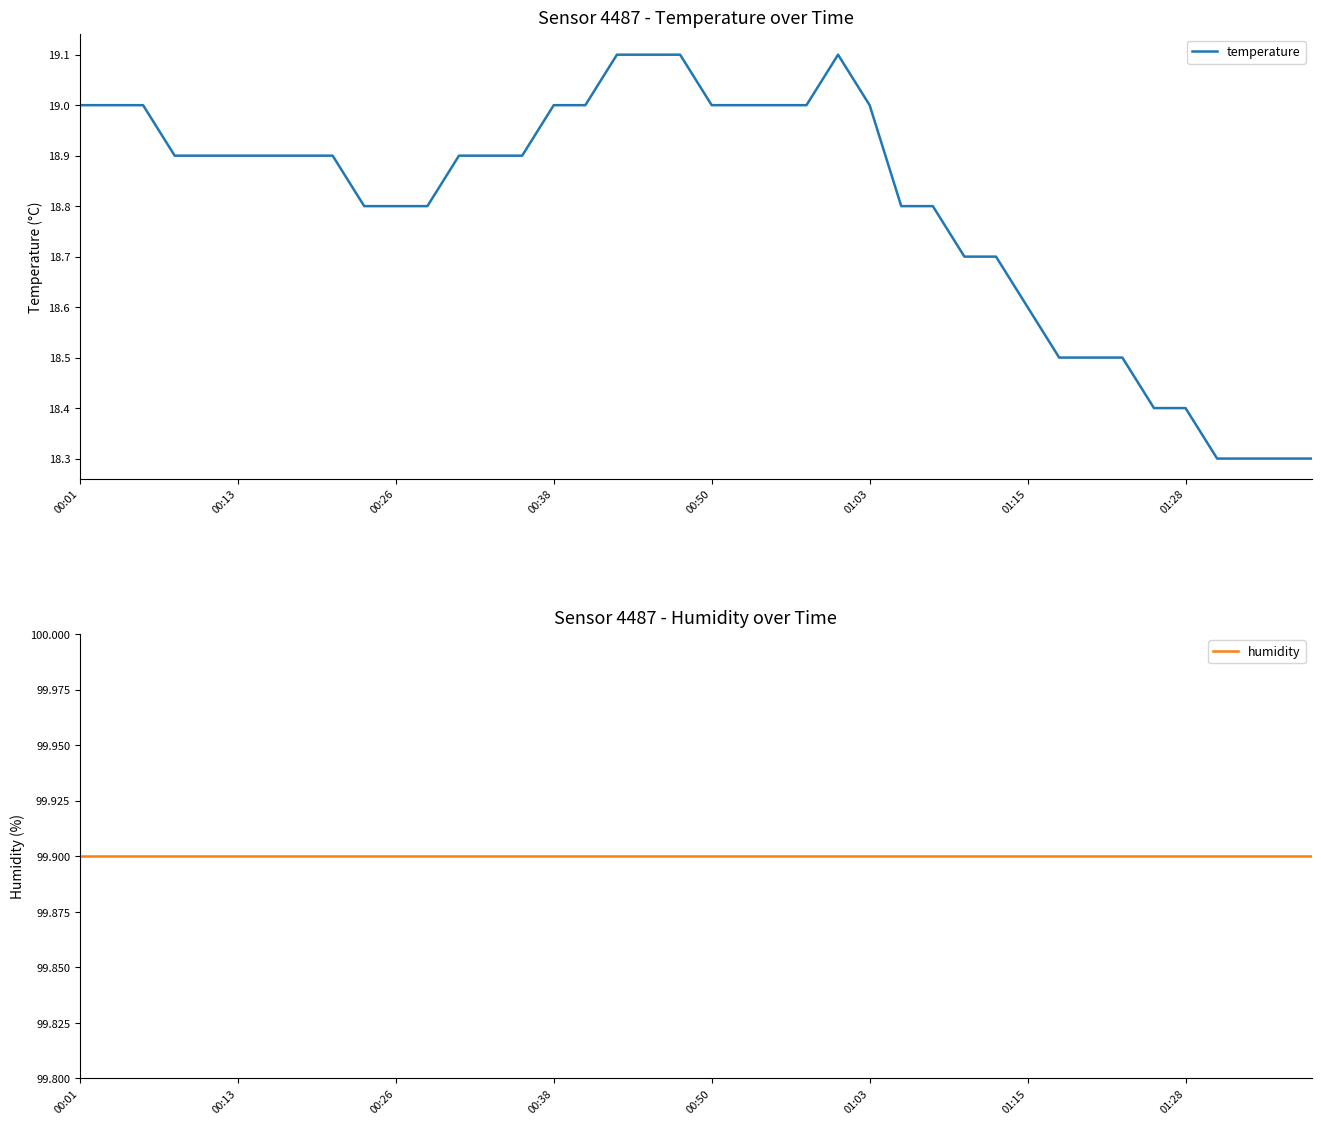

At which label is humidity closest to 99?

00:01